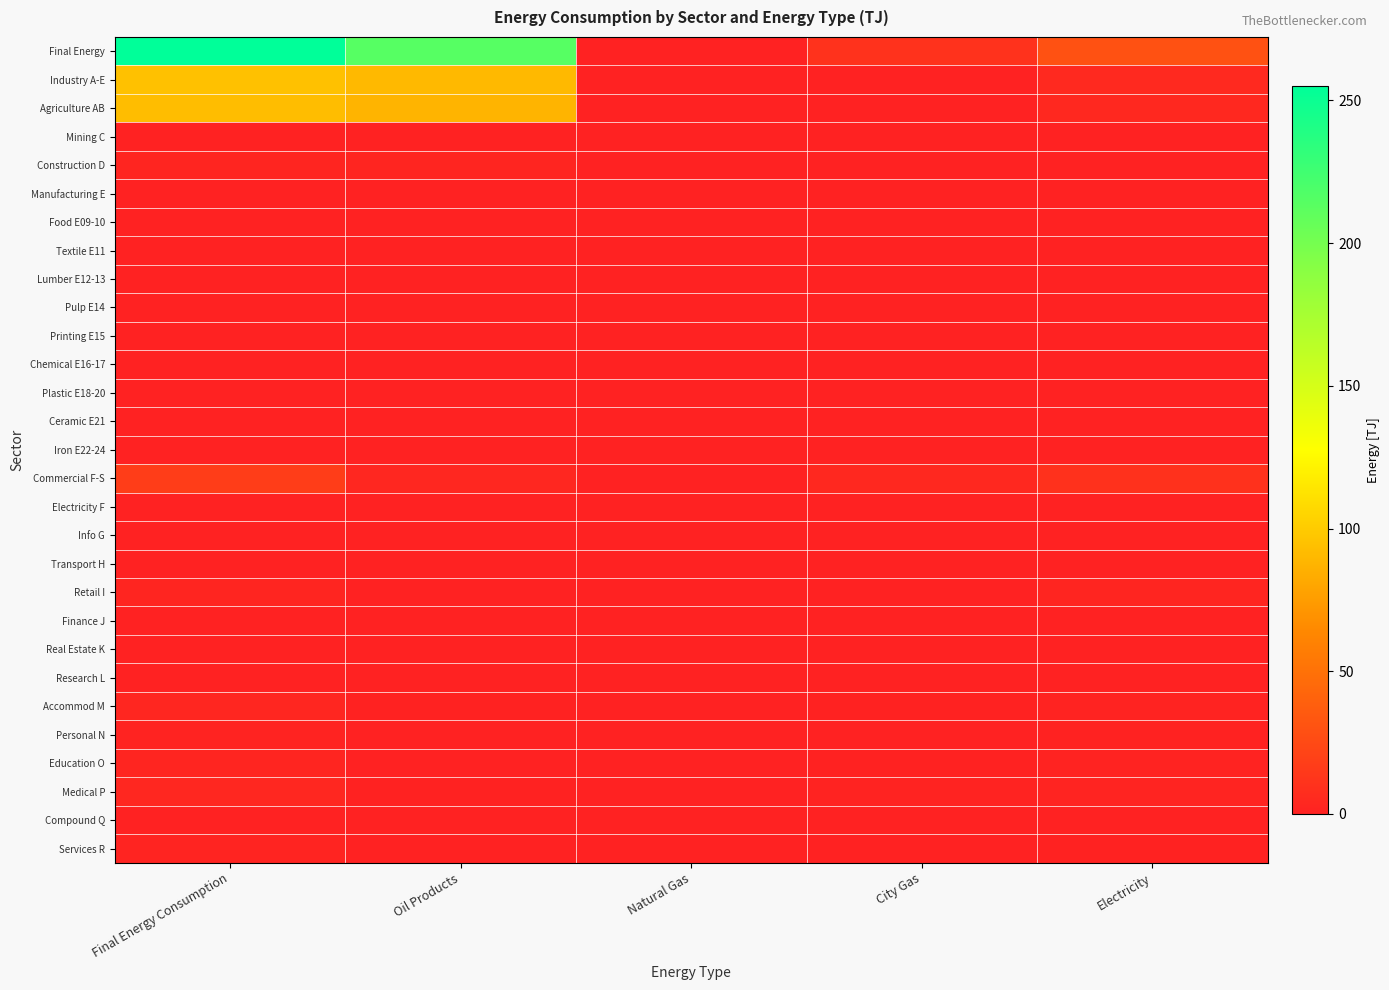

Which series has the widest spread of values?

Final Energy